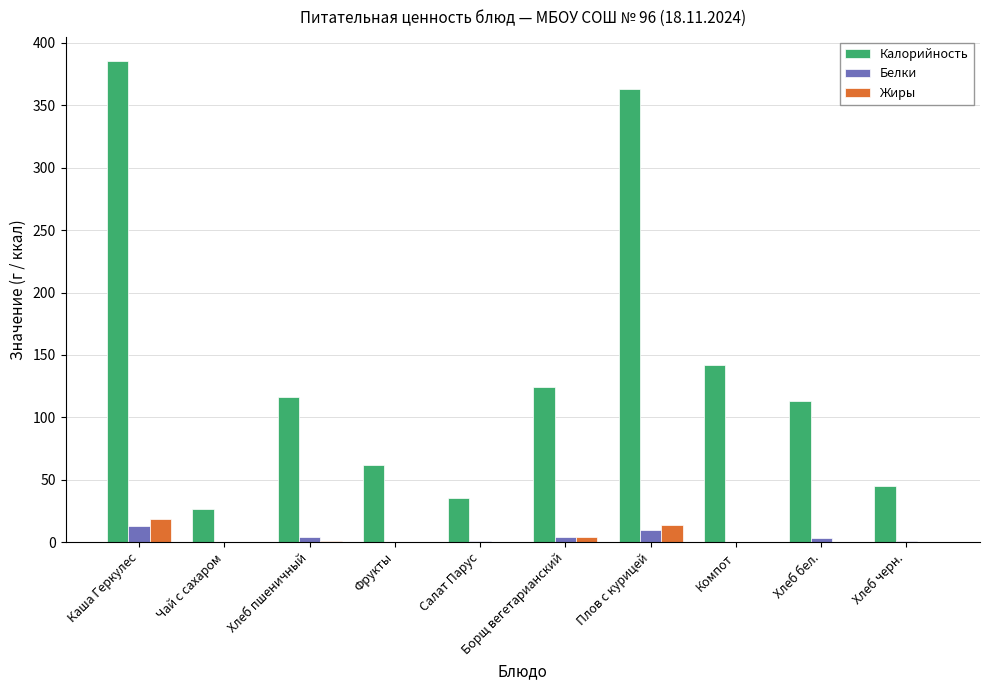

Is it true that Калорийность equals 180.0 at Хлеб пшеничный?

False